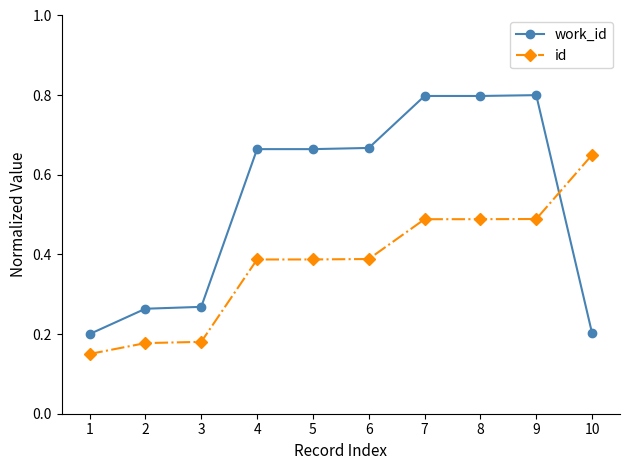

How many intersections are there between work_id and id?

1